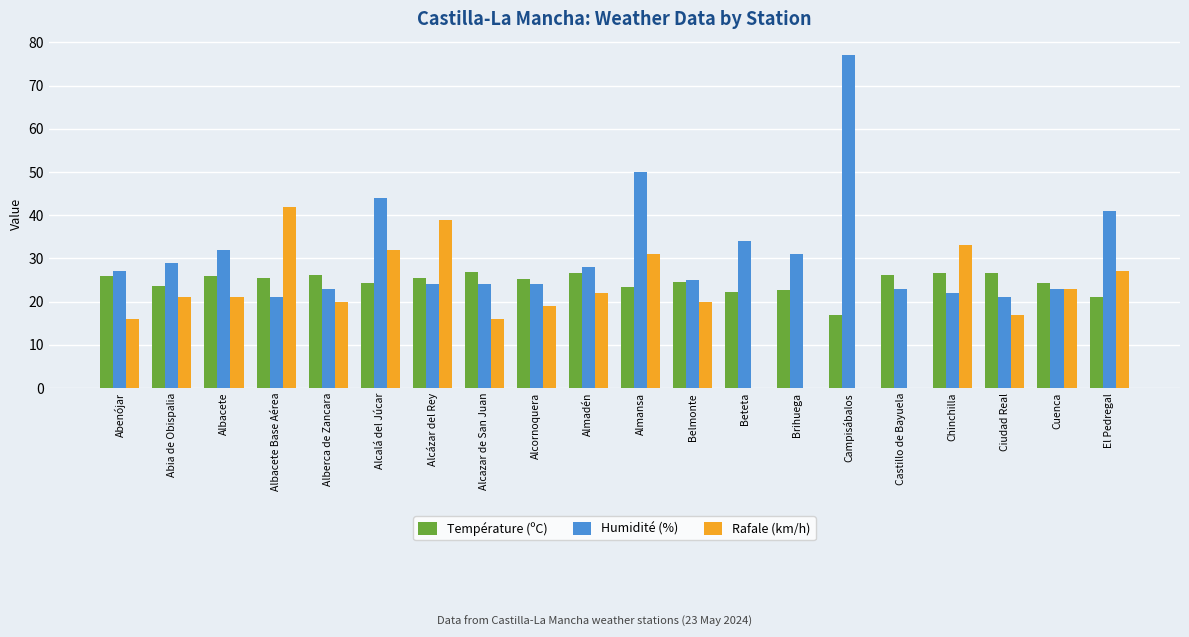

Between Alcázar del Rey and Castillo de Bayuela, which series saw the biggest shift?

Rafale (km/h)